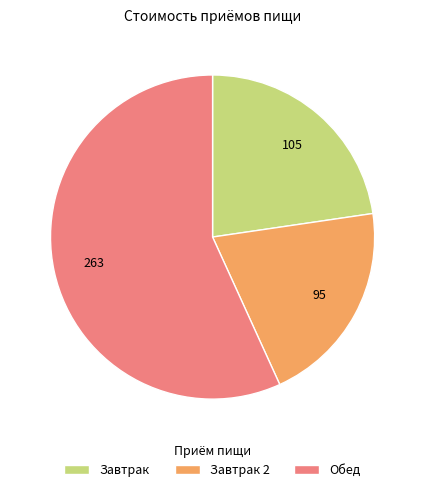

Is it true that Обед is 57% of the pie?

True